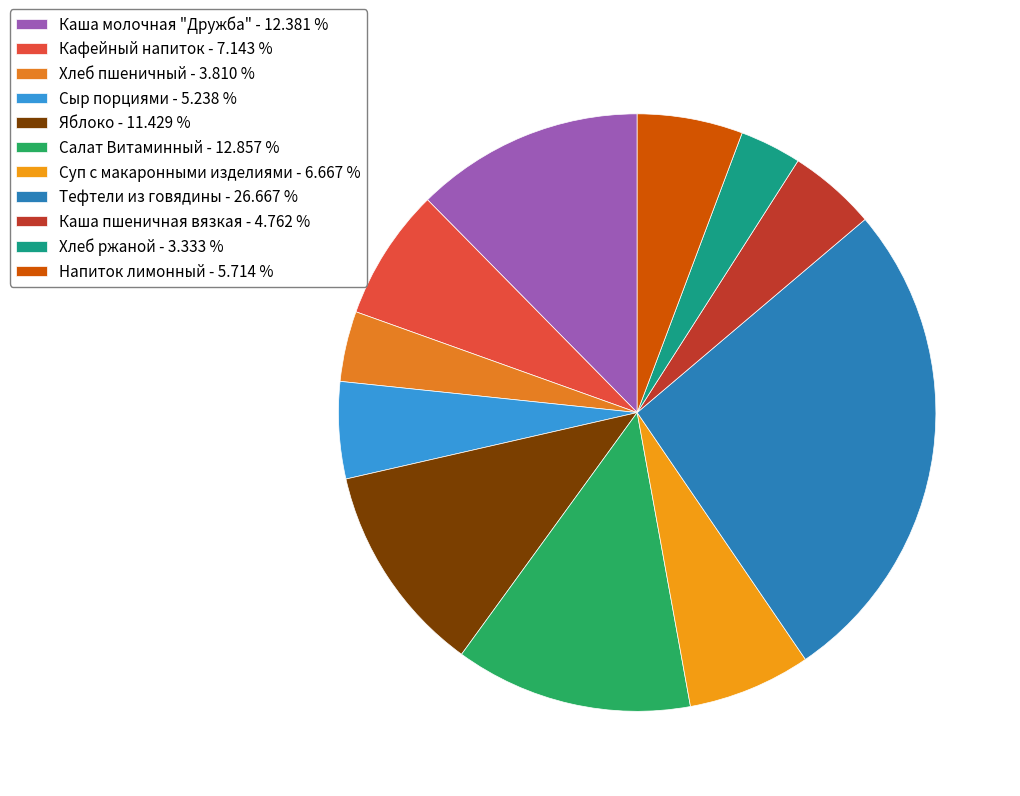

To the nearest percent, what portion does Каша пшеничная вязкая represent?

5%